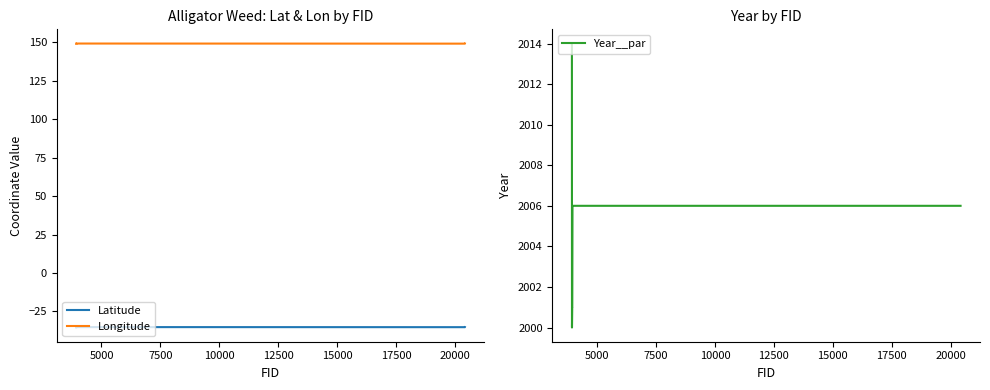

True or false: Latitude and Longitude cross at least once.

False